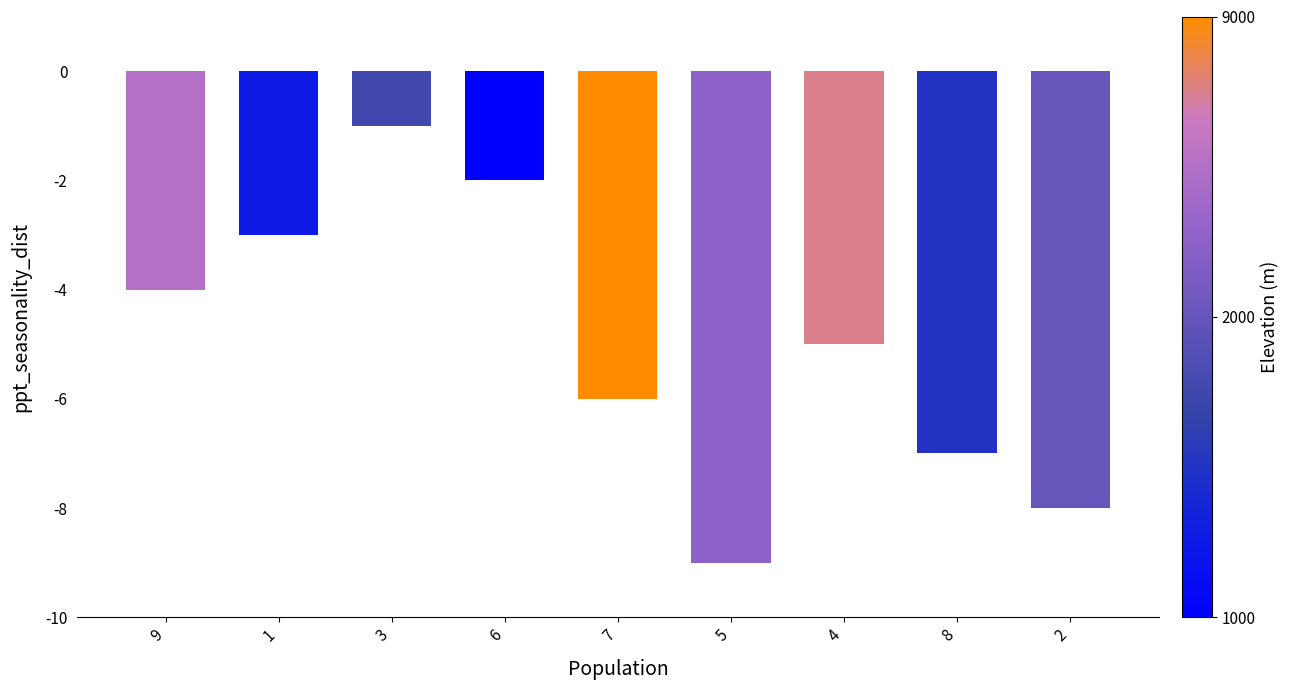

At which category does the chart reach its peak across all series?

3